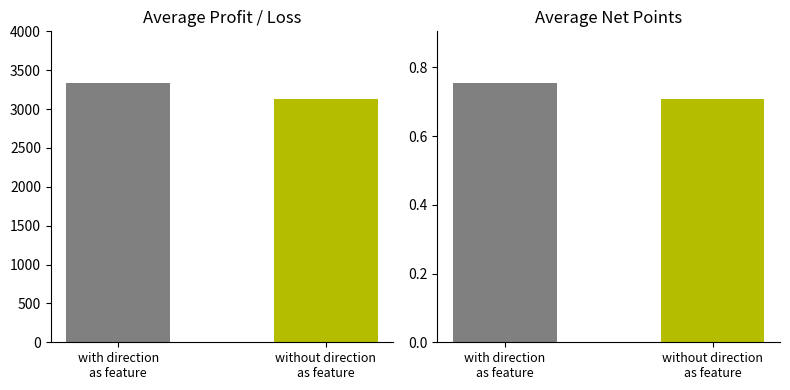

What is the spread (max minus min) of values at without direction
as feature?

3132.6